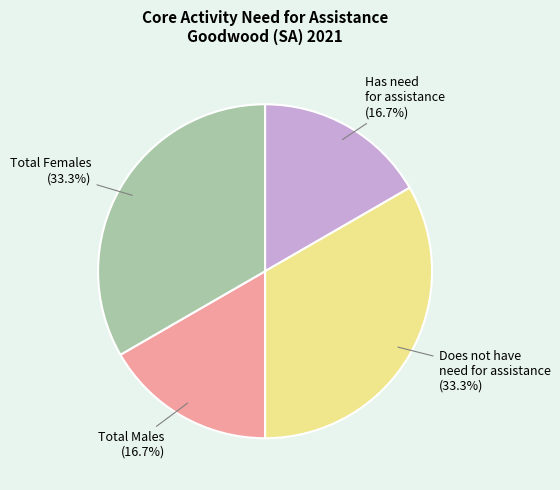

Is there a majority slice in this chart?

No